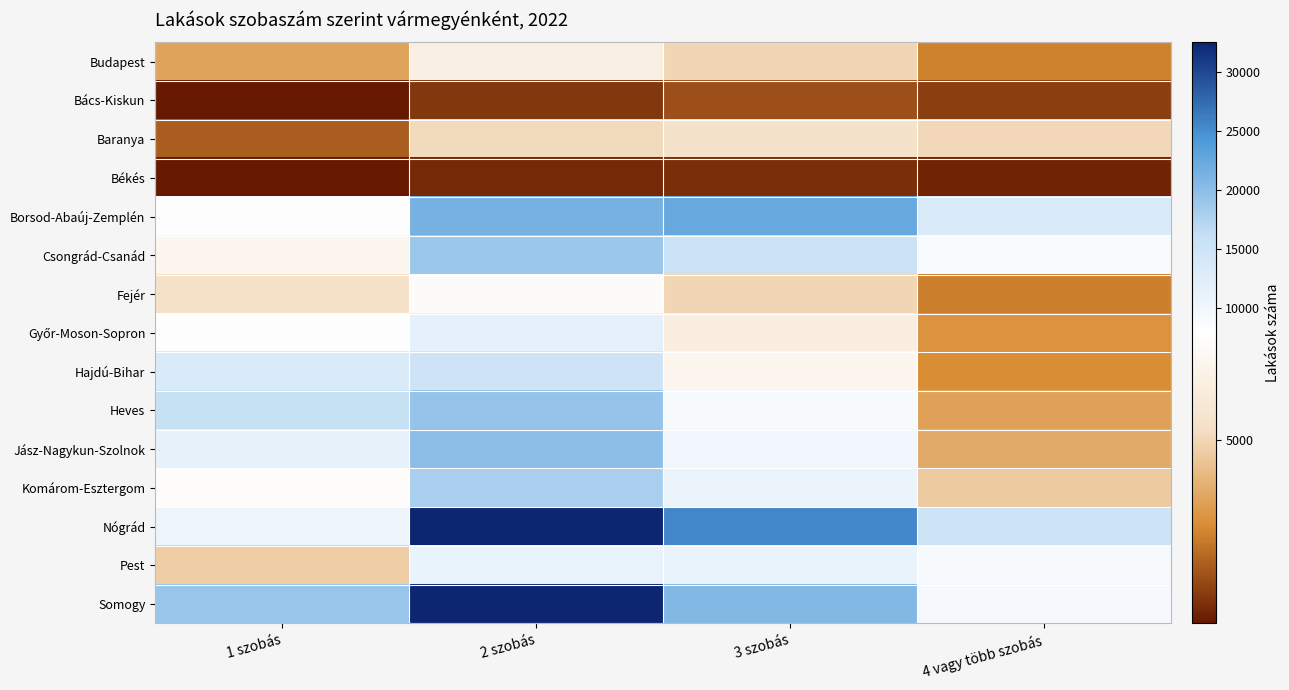

At how many categories does at least one series exceed 32131?

1